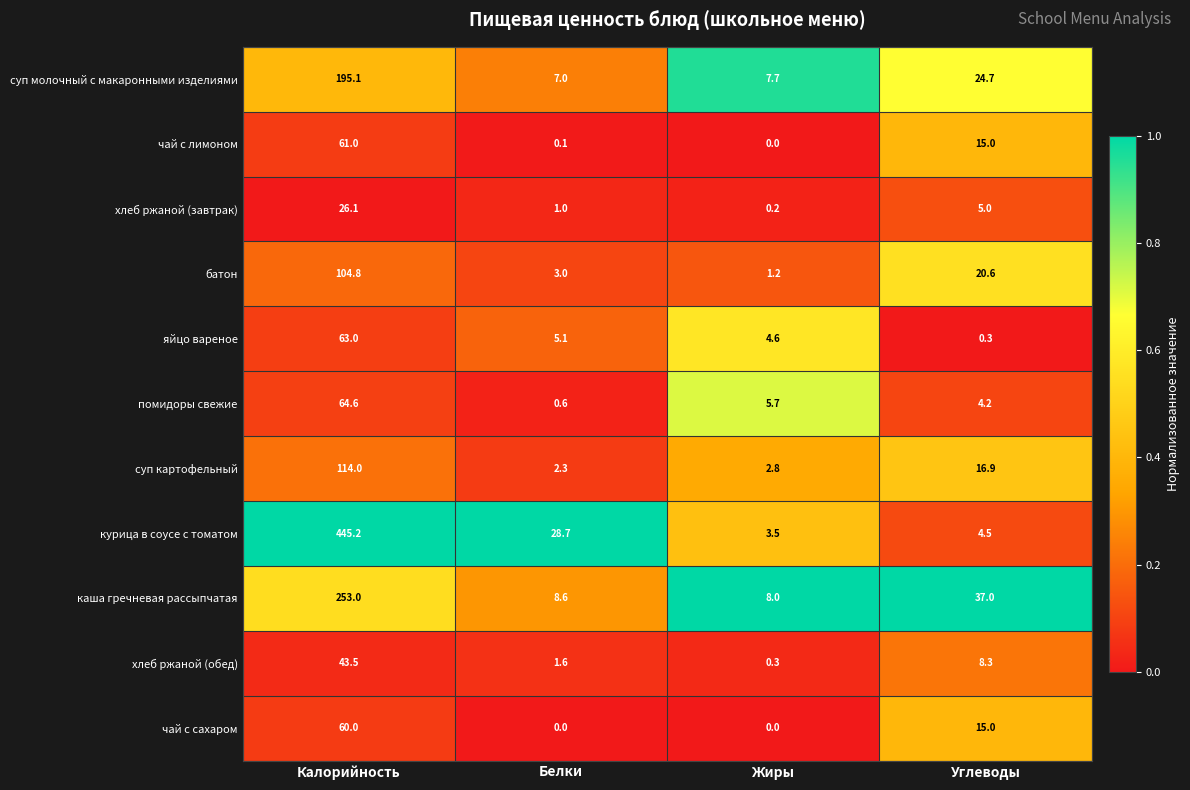

Which series has the widest spread of values?

курица в соусе с томатом